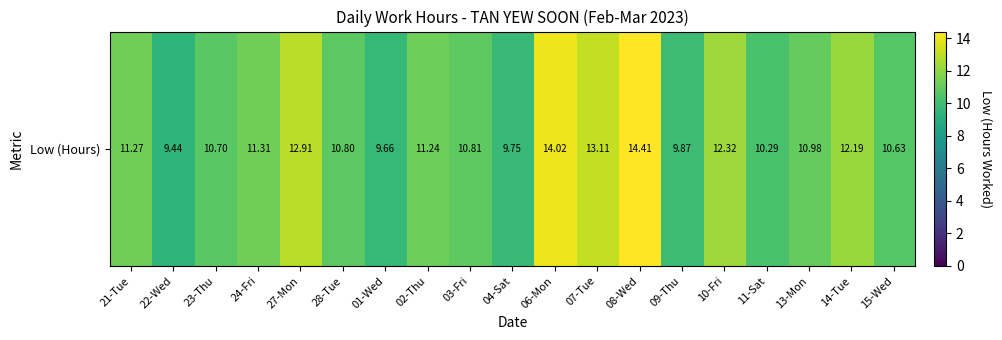

The value at 11-Sat is 14.8. True or false?

False